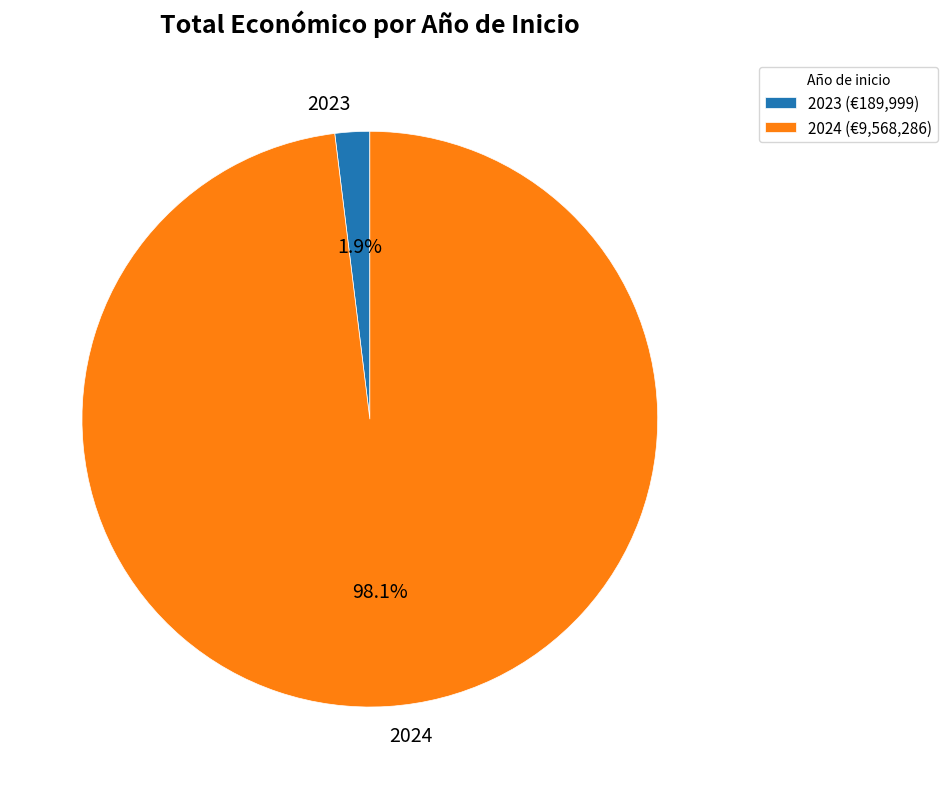

Is there any slice that represents more than half of the pie?

Yes